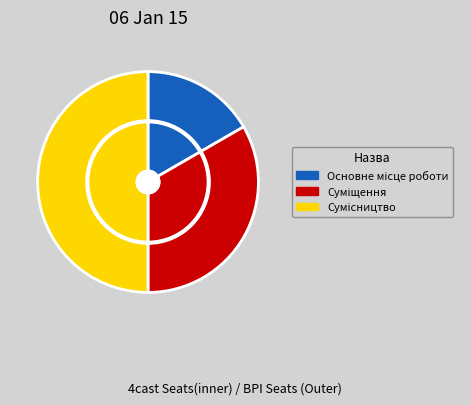

What percentage is NOT represented by Основне місце роботи?

83.3%